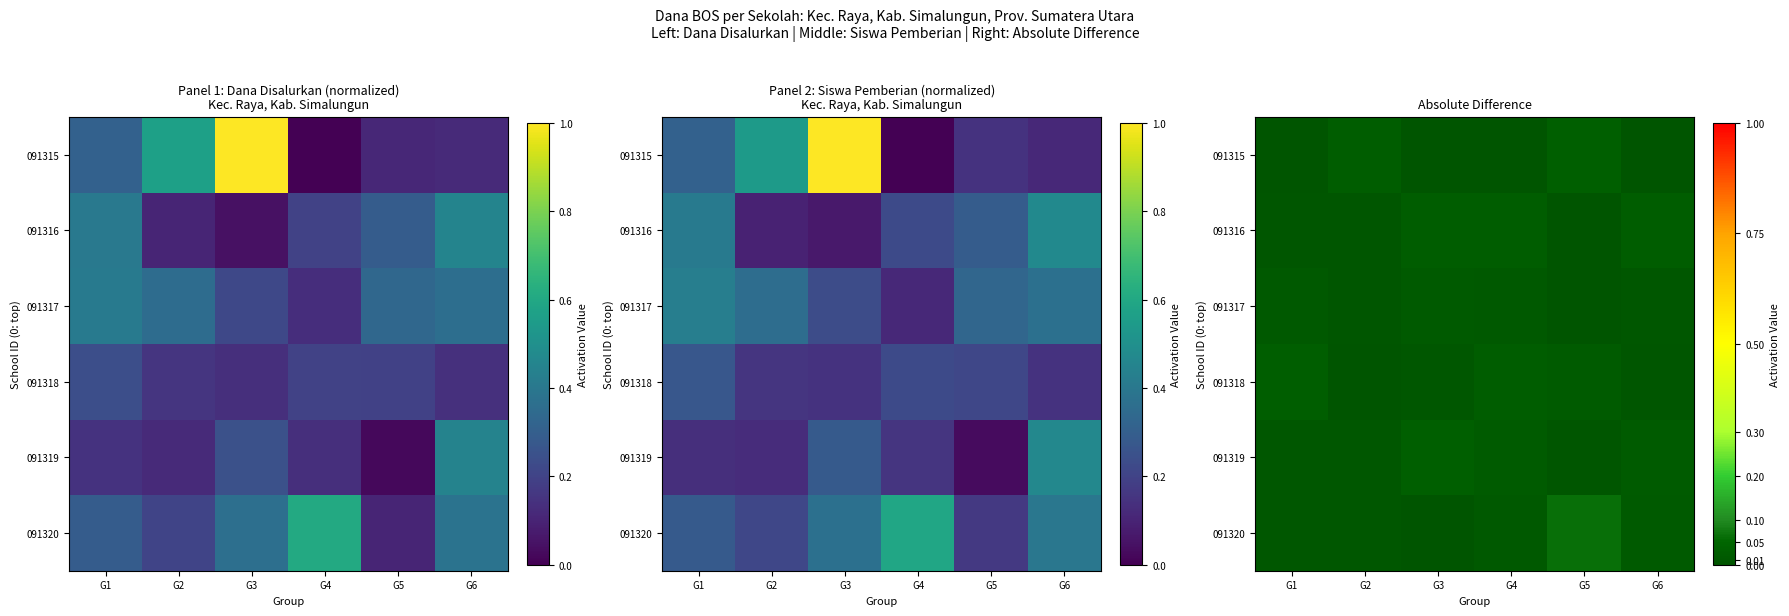

Between G3 and G2, which is larger?

G2